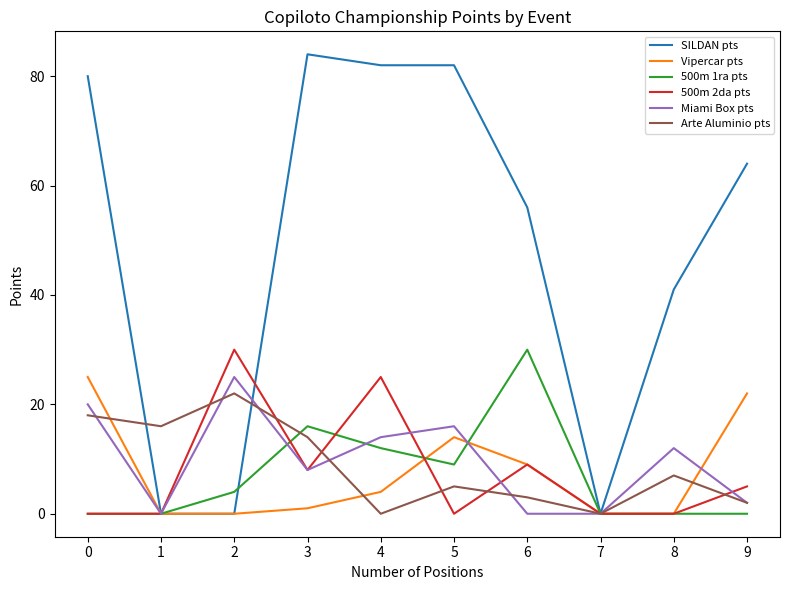

Which series has the largest range (max minus min)?

SILDAN pts